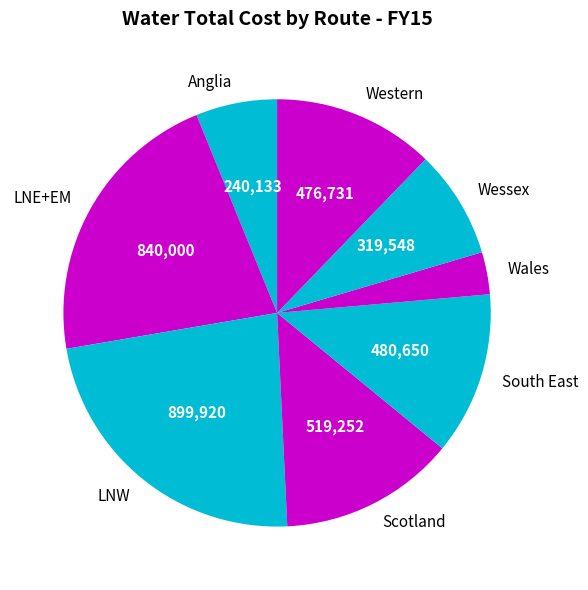

Is the sum of LNE+EM and Anglia greater than half?

No